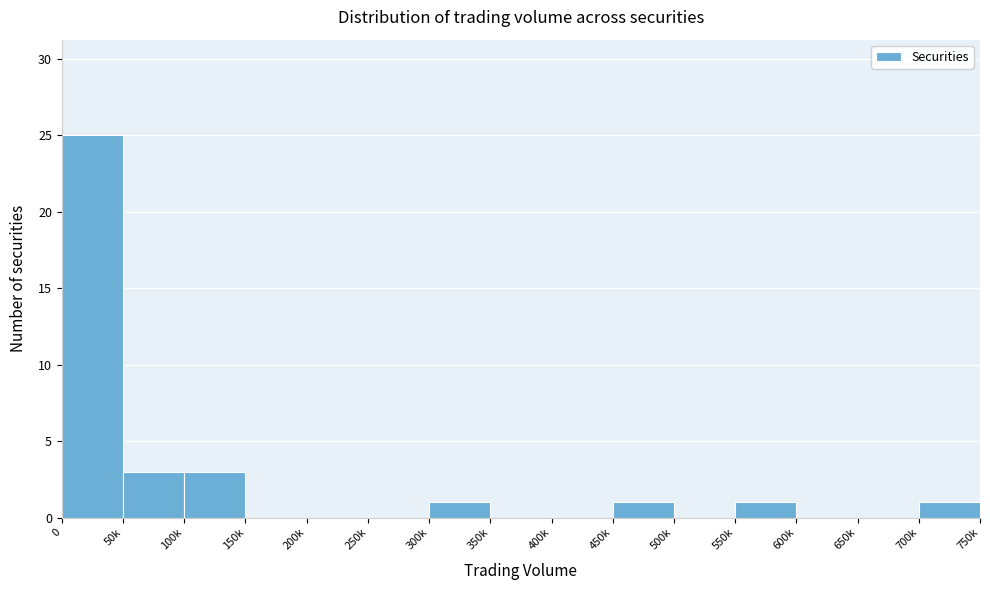

Reading left to right, transcribe all the data shown in this chart.

0=25	50k=3	100k=3	150k=0	200k=0	250k=0	300k=1	350k=0	400k=0	450k=1	500k=0	550k=1	600k=0	650k=0	700k=1